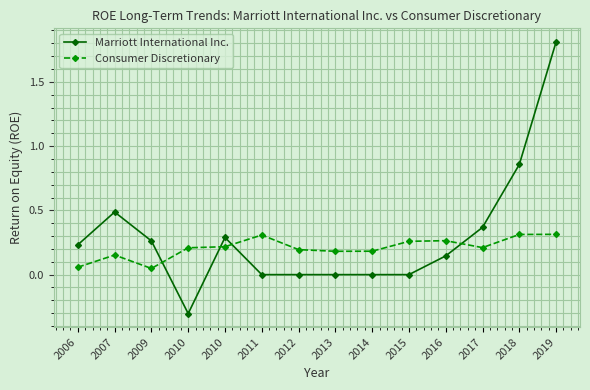

Is this an area chart (filled region under the line)?

No